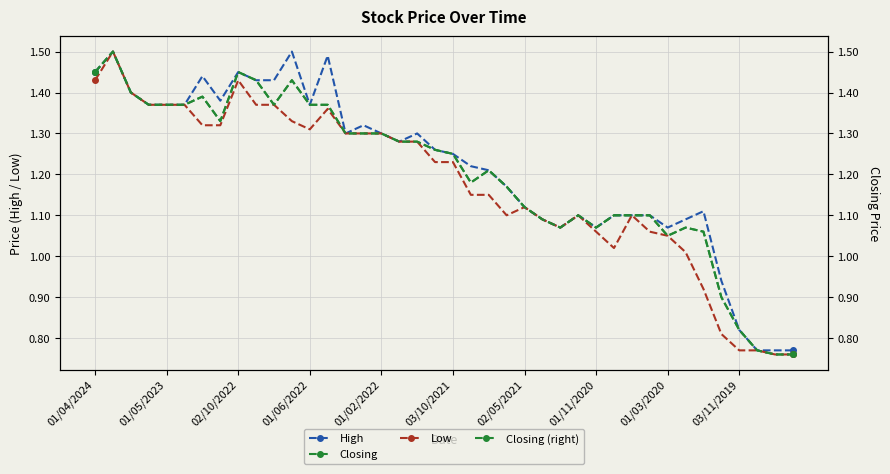

Reading right to left, what are all the values shown in this chart?

High: 0.8	0.8	0.8	0.8	0.9	1.1	1.1	1.1	1.1	1.1	1.1	1.1	1.1	1.1	1.1	1.1	1.2	1.2	1.2	1.2	1.3	1.3	1.3	1.3	1.3	1.3	1.5	1.4	1.5	1.4	1.4	1.4	1.4	1.4	1.4	1.4	1.4	1.4	1.5	1.4
Closing: 0.8	0.8	0.8	0.8	0.9	1.1	1.1	1.1	1.1	1.1	1.1	1.1	1.1	1.1	1.1	1.1	1.2	1.2	1.2	1.2	1.3	1.3	1.3	1.3	1.3	1.3	1.4	1.4	1.4	1.4	1.4	1.4	1.3	1.4	1.4	1.4	1.4	1.4	1.5	1.4
Low: 0.8	0.8	0.8	0.8	0.8	0.9	1.0	1.1	1.1	1.1	1.0	1.1	1.1	1.1	1.1	1.1	1.1	1.1	1.1	1.2	1.2	1.3	1.3	1.3	1.3	1.3	1.4	1.3	1.3	1.4	1.4	1.4	1.3	1.3	1.4	1.4	1.4	1.4	1.5	1.4
Closing (right): 0.8	0.8	0.8	0.8	0.9	1.1	1.1	1.1	1.1	1.1	1.1	1.1	1.1	1.1	1.1	1.1	1.2	1.2	1.2	1.2	1.3	1.3	1.3	1.3	1.3	1.3	1.4	1.4	1.4	1.4	1.4	1.4	1.3	1.4	1.4	1.4	1.4	1.4	1.5	1.4